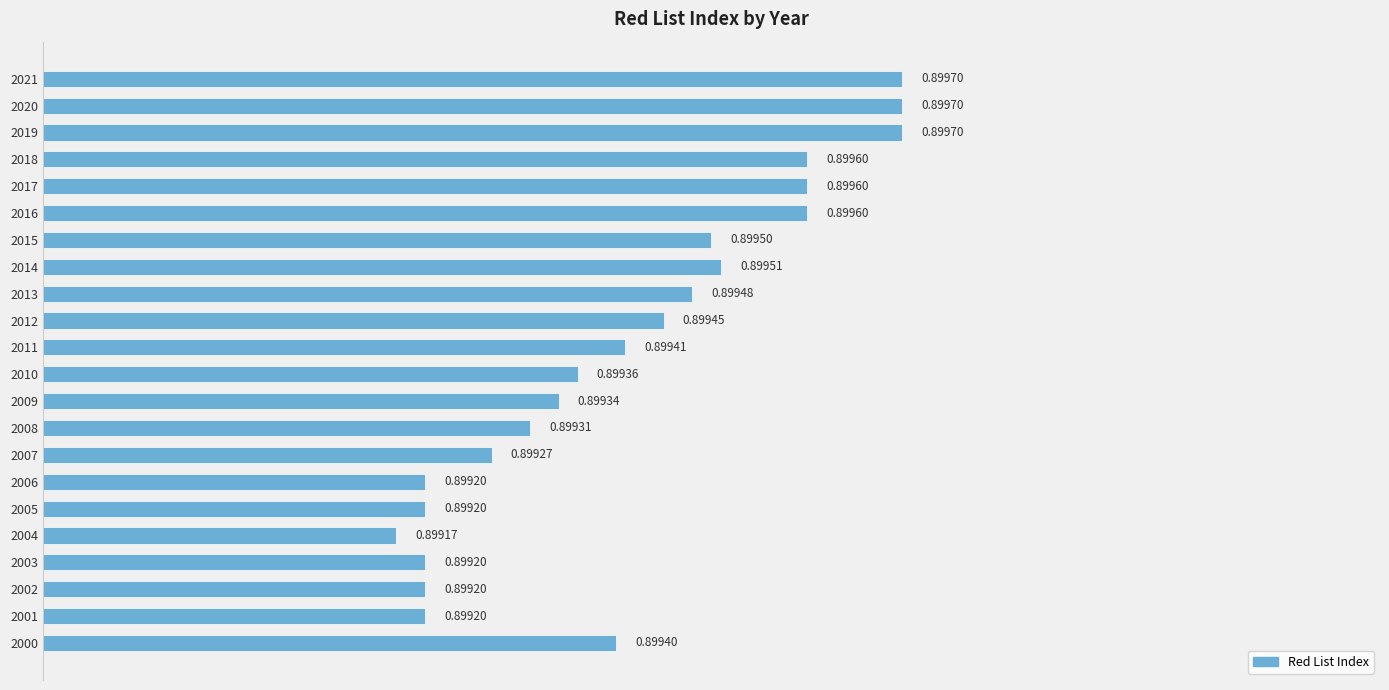

Count the number of categories in the chart.

22